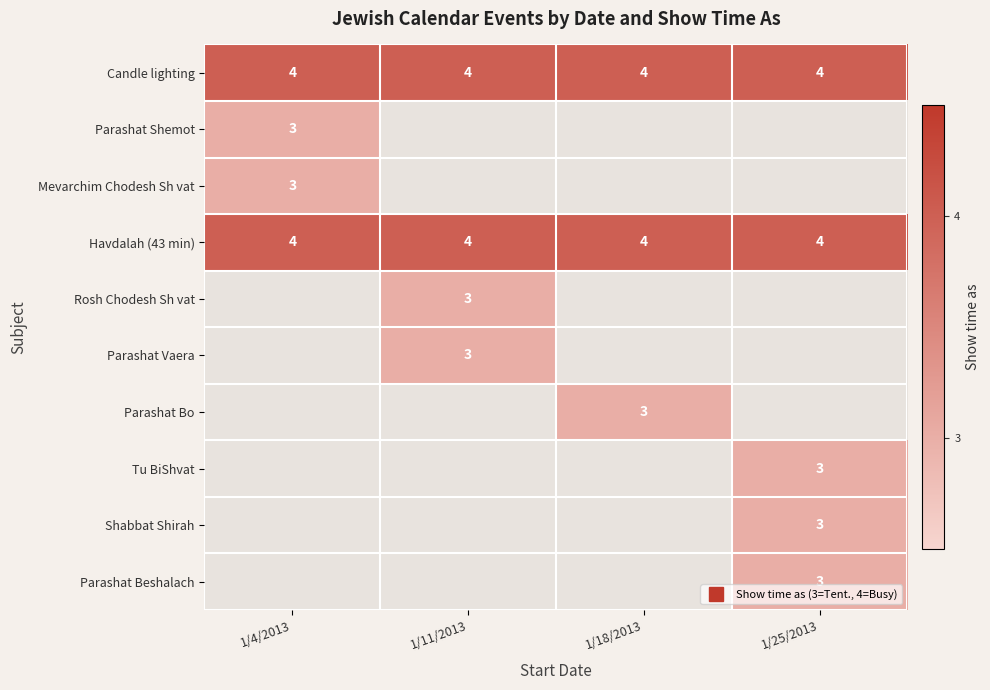

How many distinct data groups are displayed?

10